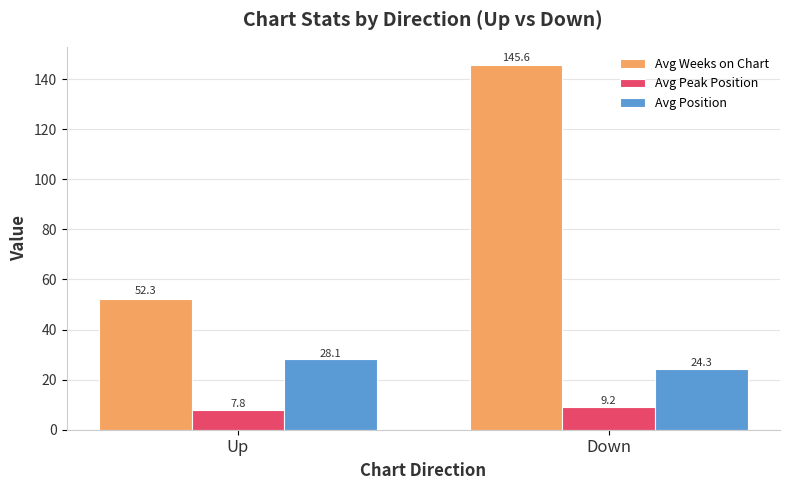

At how many categories does at least one series exceed 24?

2